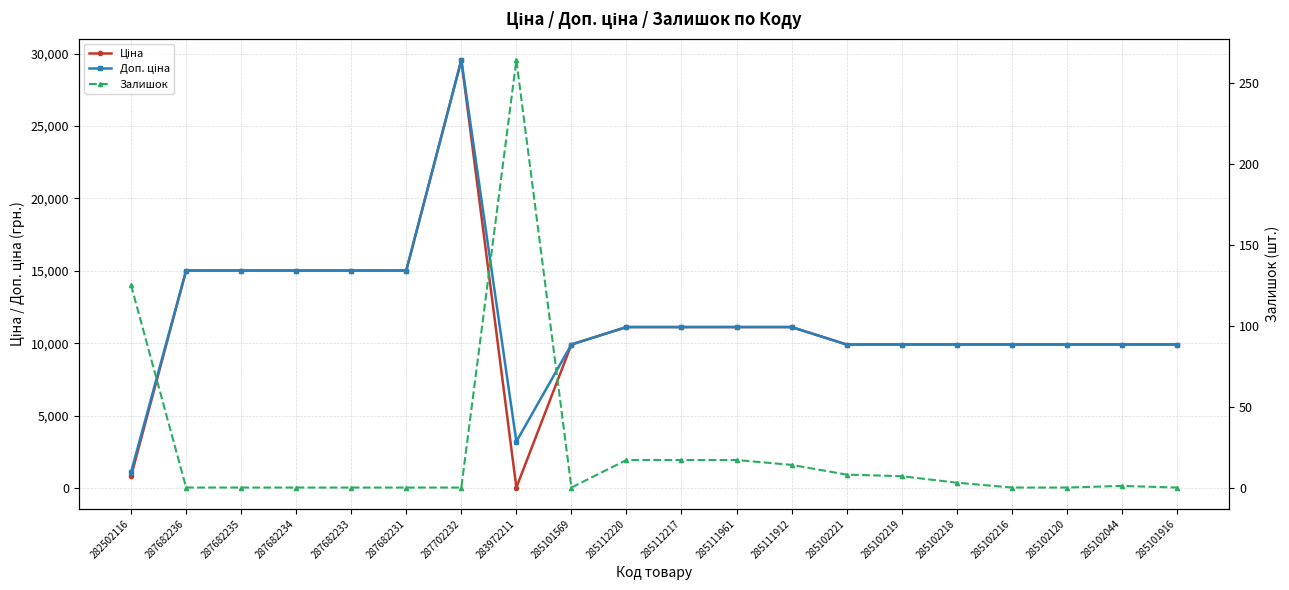

How many lines are shown in the chart?

3